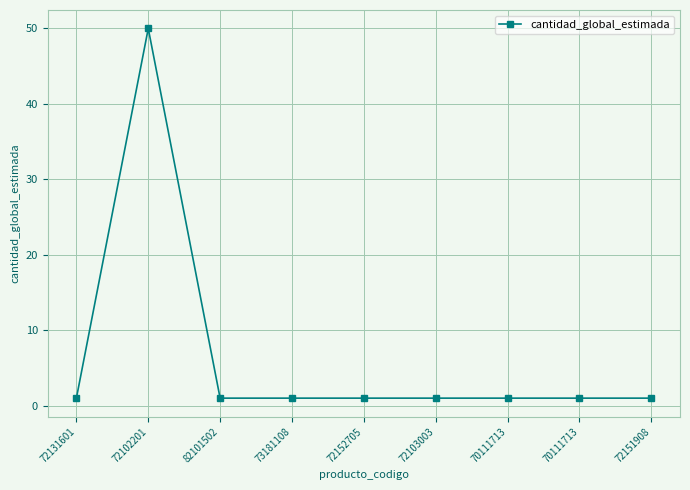

Between 72102201 and 72152705, which is larger?

72102201